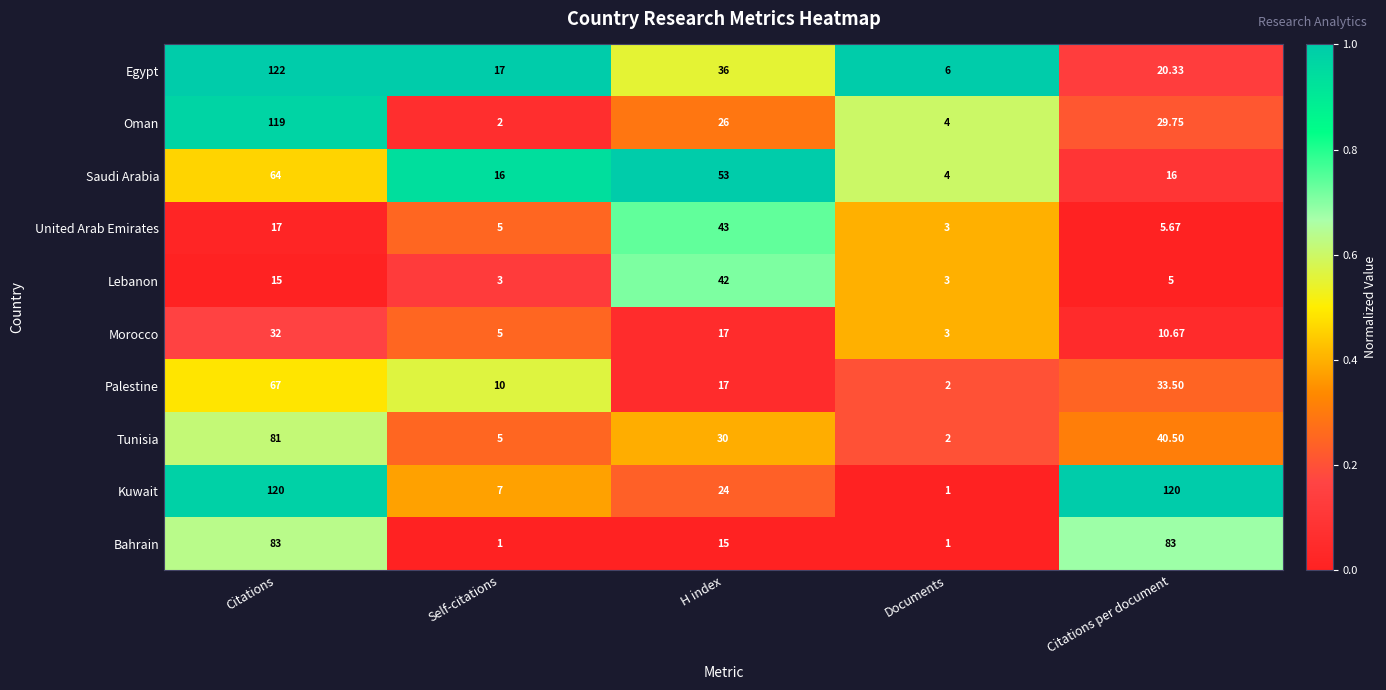

Which series changed the most between Self-citations and Citations per document?

Kuwait